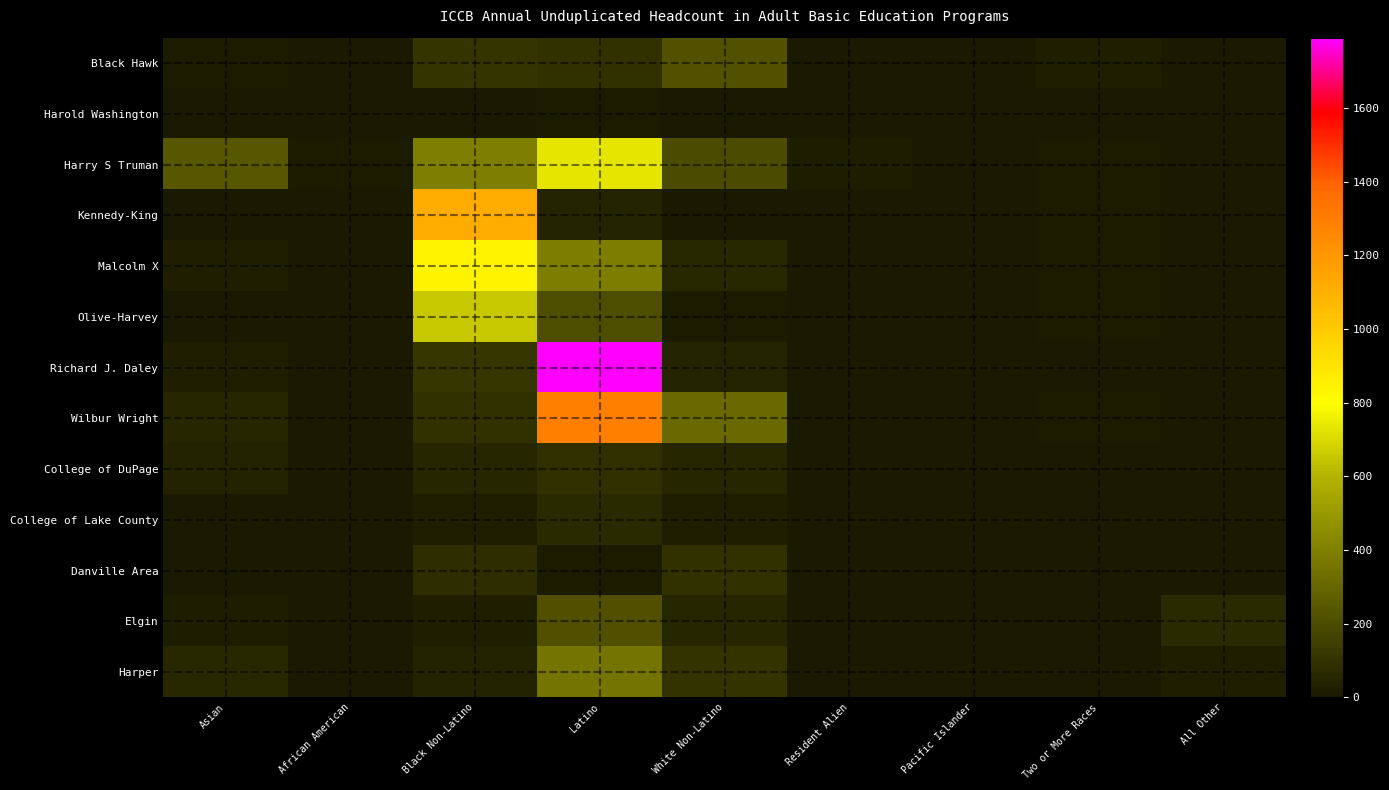

Which series has the largest range (max minus min)?

Richard J. Daley